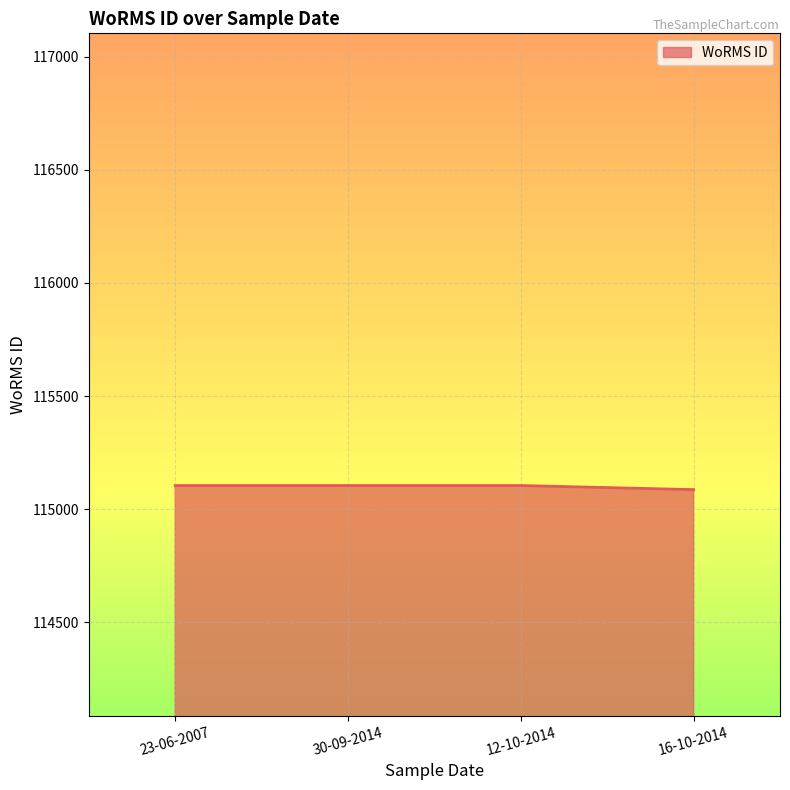

How many lines are shown in the chart?

1